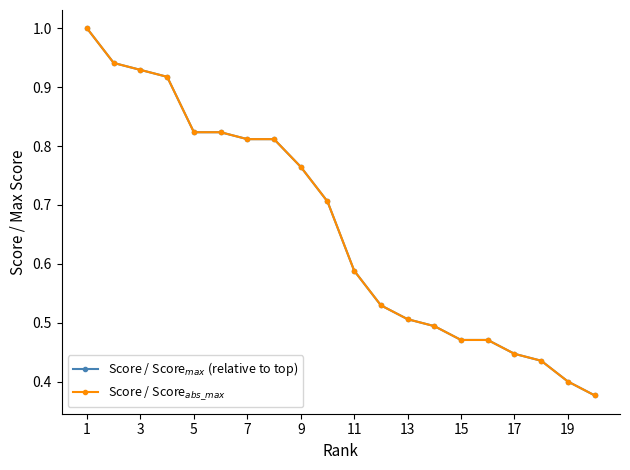

What is the value of the Score / Score$_{abs\_max}$ point at the 5th from the left?

0.8